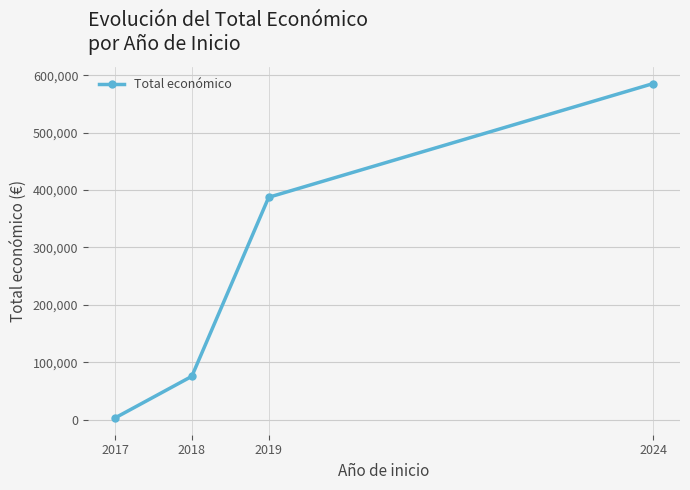

Rank the categories by value from lowest to highest.

2017, 2018, 2019, 2024